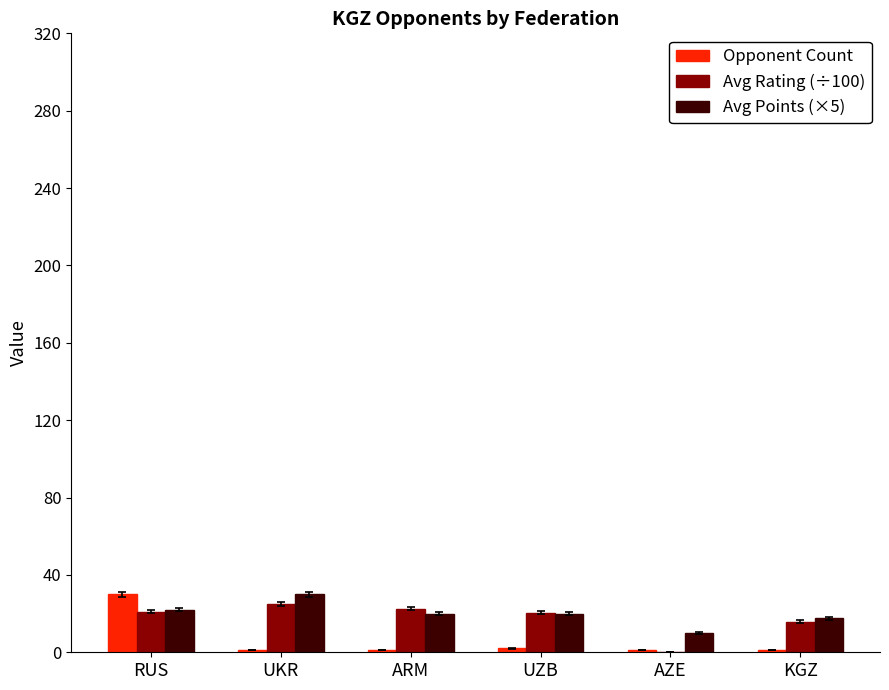

What is the sum of all Opponent Count values?

36.0